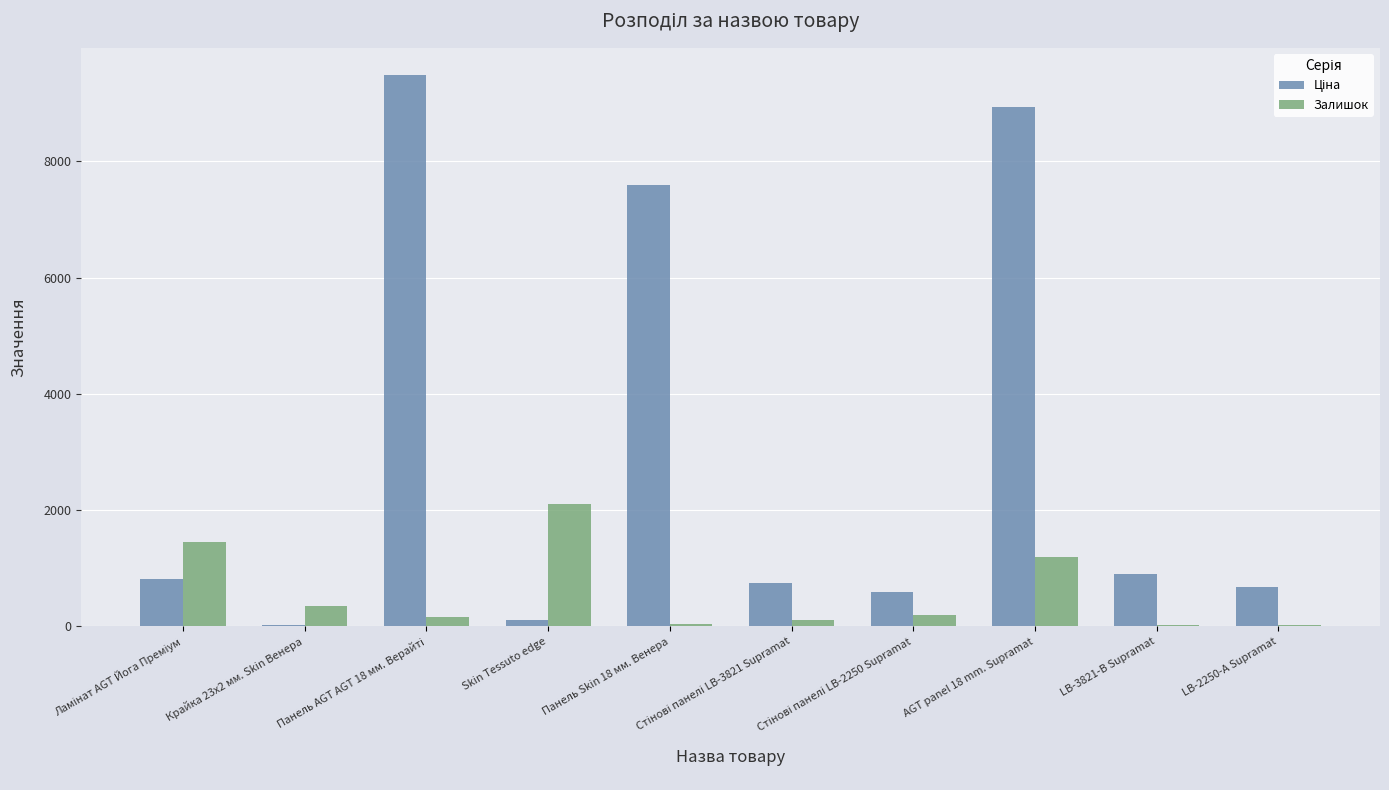

What is the sum of all Залишок values?

5687.0